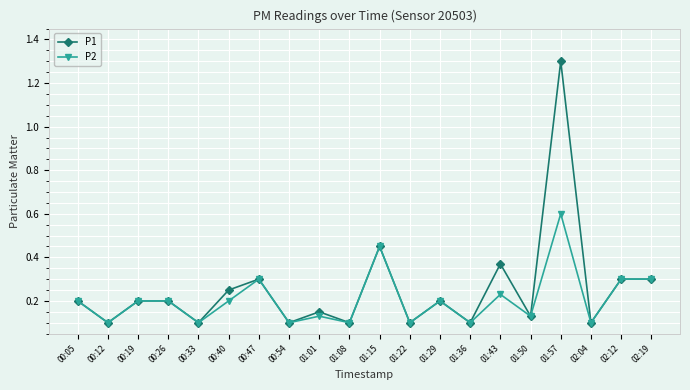

True or false: P1 has a value of 0.3 at 02:19.

True